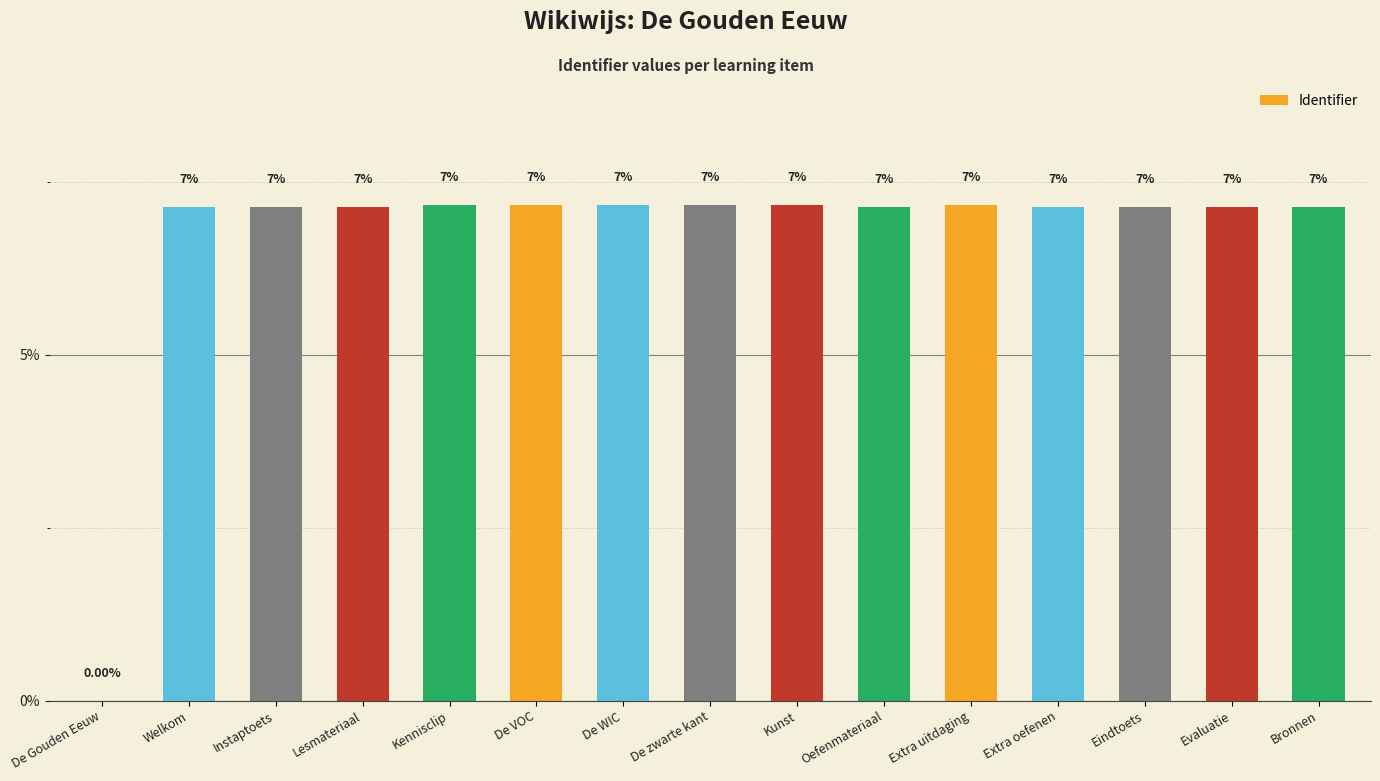

Rank the categories by value from highest to lowest.

Extra uitdaging, De zwarte kant, Kunst, De WIC, De VOC, Kennisclip, Bronnen, Evaluatie, Eindtoets, Extra oefenen, Oefenmateriaal, Lesmateriaal, Instaptoets, Welkom, De Gouden Eeuw